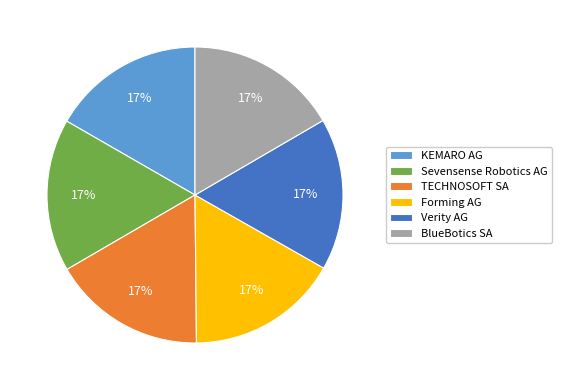

What is the ratio of the value at Forming AG to the value at BlueBotics SA?

1.0